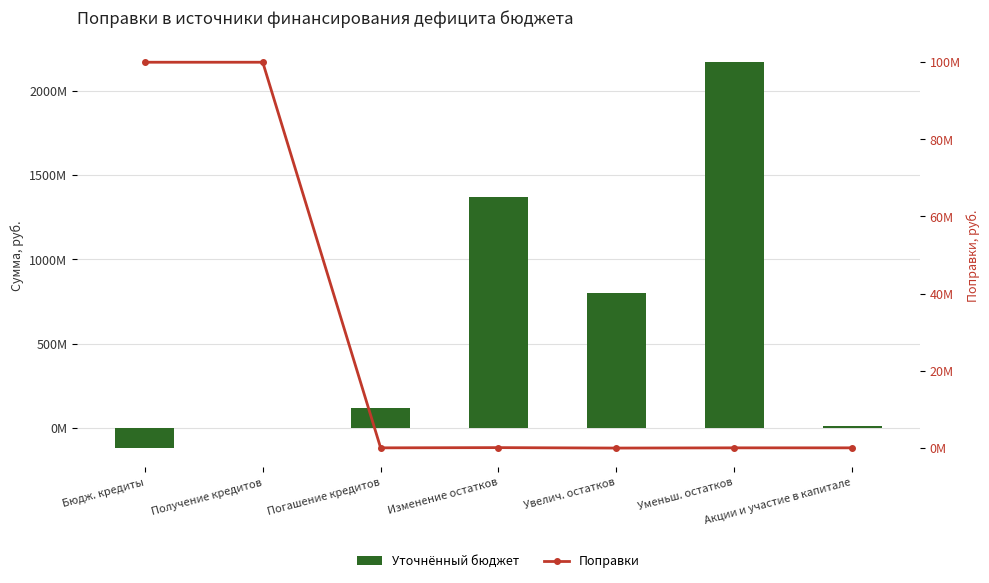

What is the label of the 4th bar from the left?

Изменение остатков